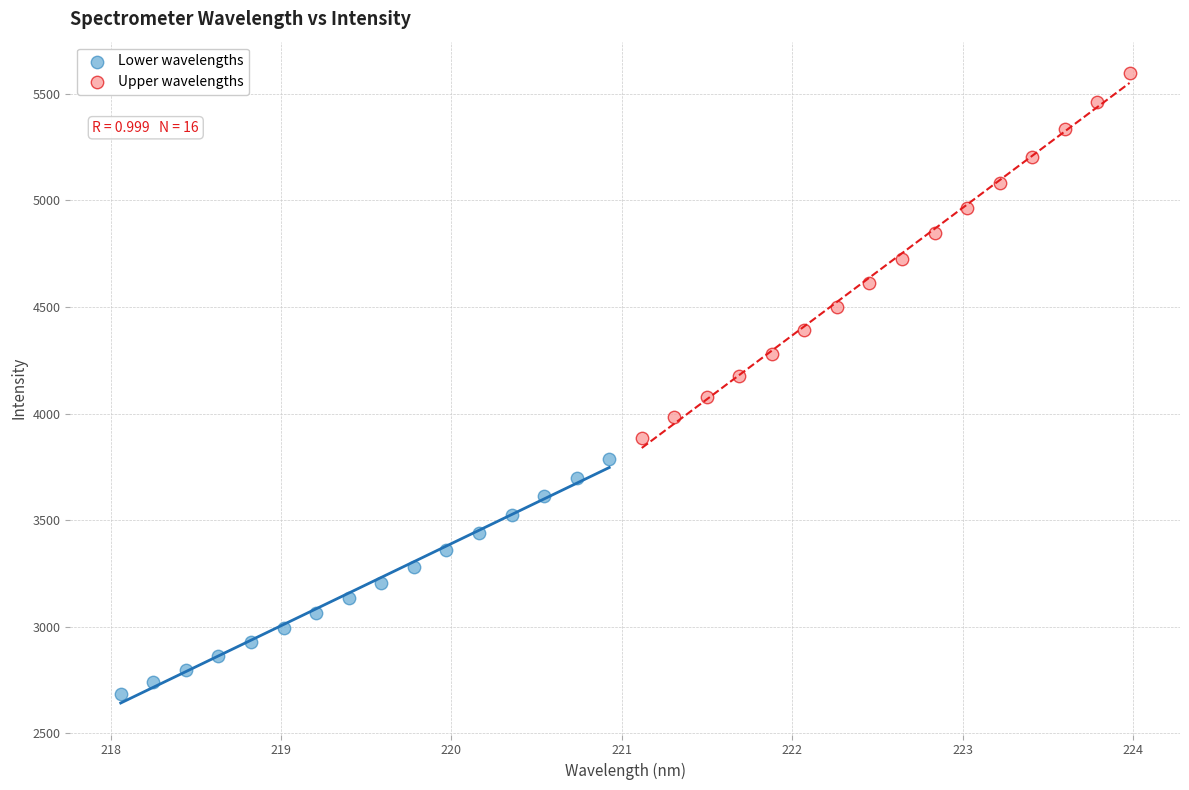

Which series has the largest Y range (max minus min)?

Upper wavelengths